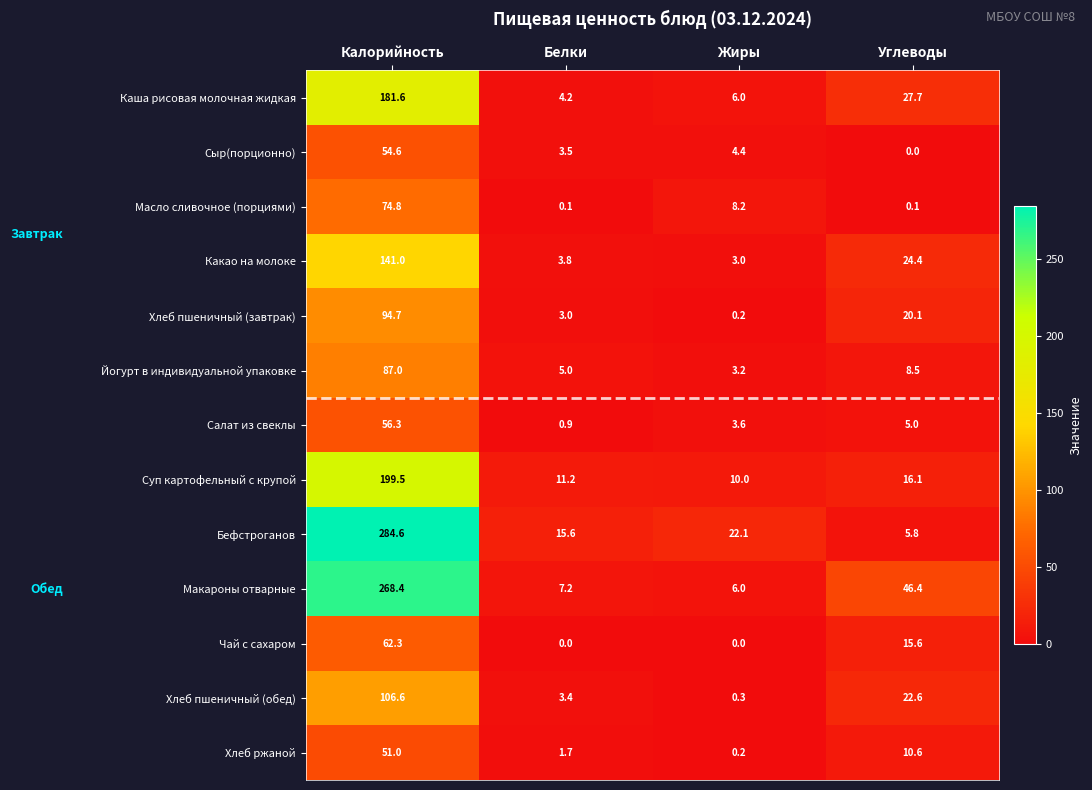

What is the difference between the maximum and second lowest values in the Чай с сахаром series?

62.3